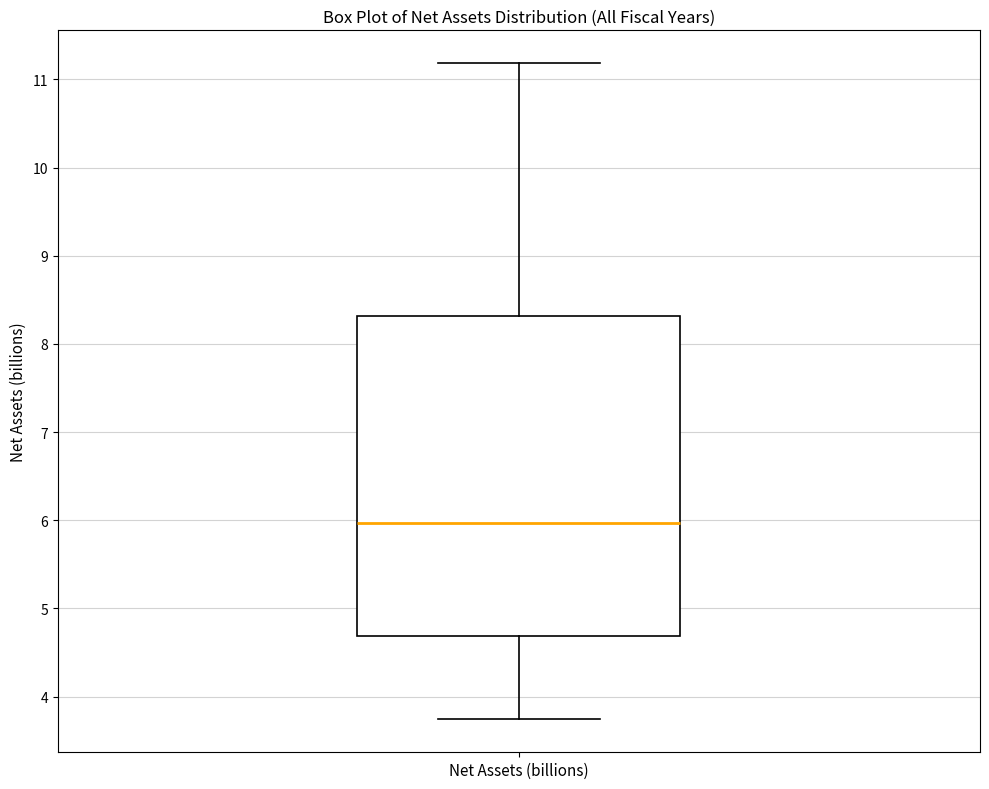

Read this box plot against the y-axis: the position of the median line, the range covered by the box, and the ends of both whiskers. The values are not printed on the chart, so give them approximately, as read against the axis.

median 6.0, box 4.7 to 8.3, whiskers 3.7 to 11.2